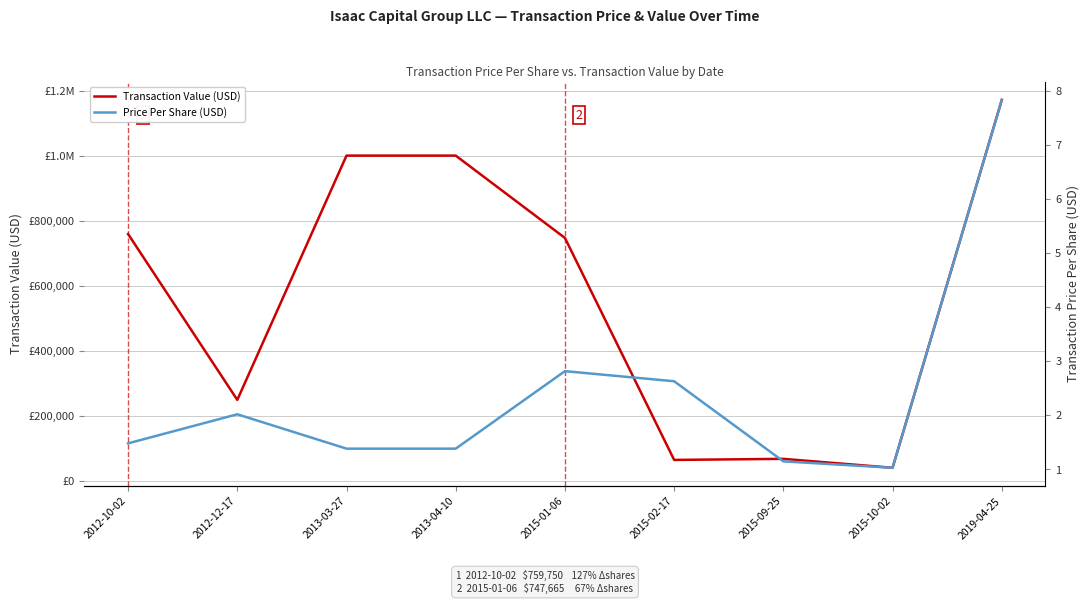

The value of Price Per Share (USD) at 2013-04-10 is 1.4. True or false?

True